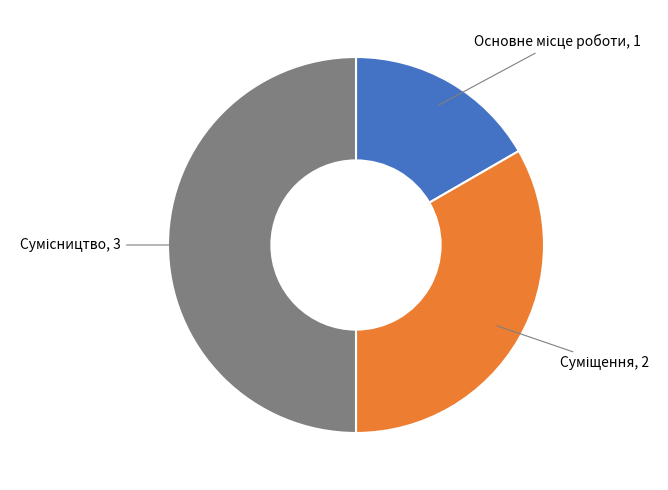

Rank the categories by value from lowest to highest.

Основне місце роботи, Суміщення, Сумісництво